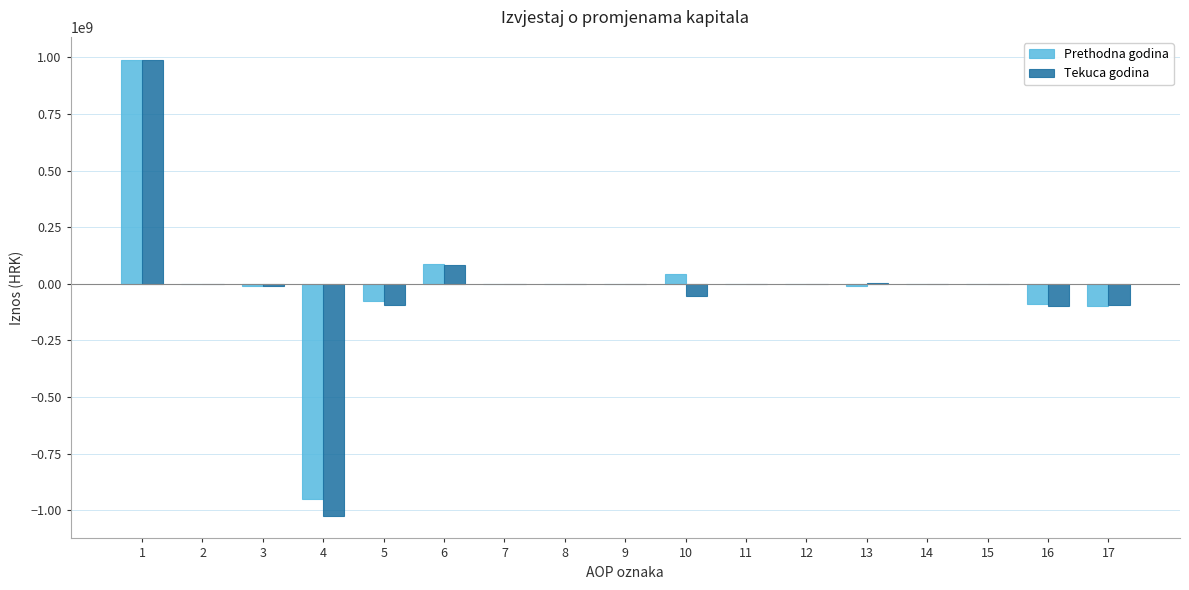

Is the value of Prethodna godina at 6 greater than the value of Tekuca godina at 8?

Yes